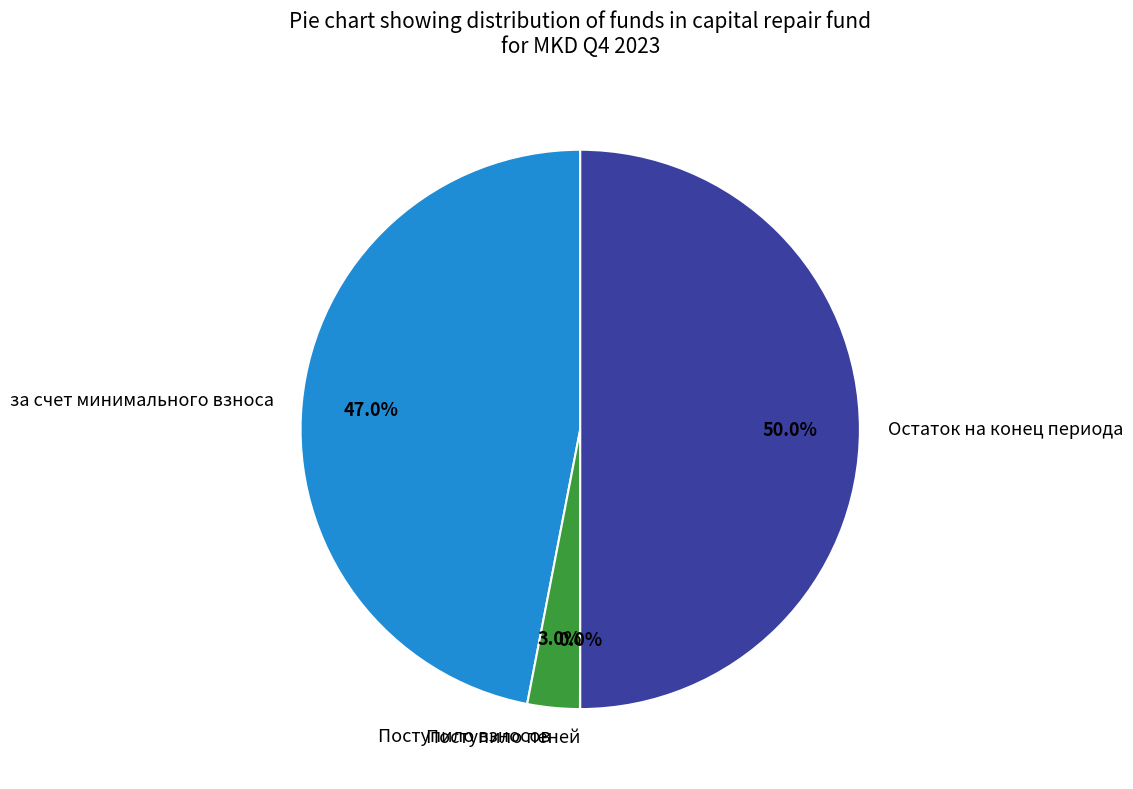

What is the largest slice in the pie chart?

Остаток на конец периода